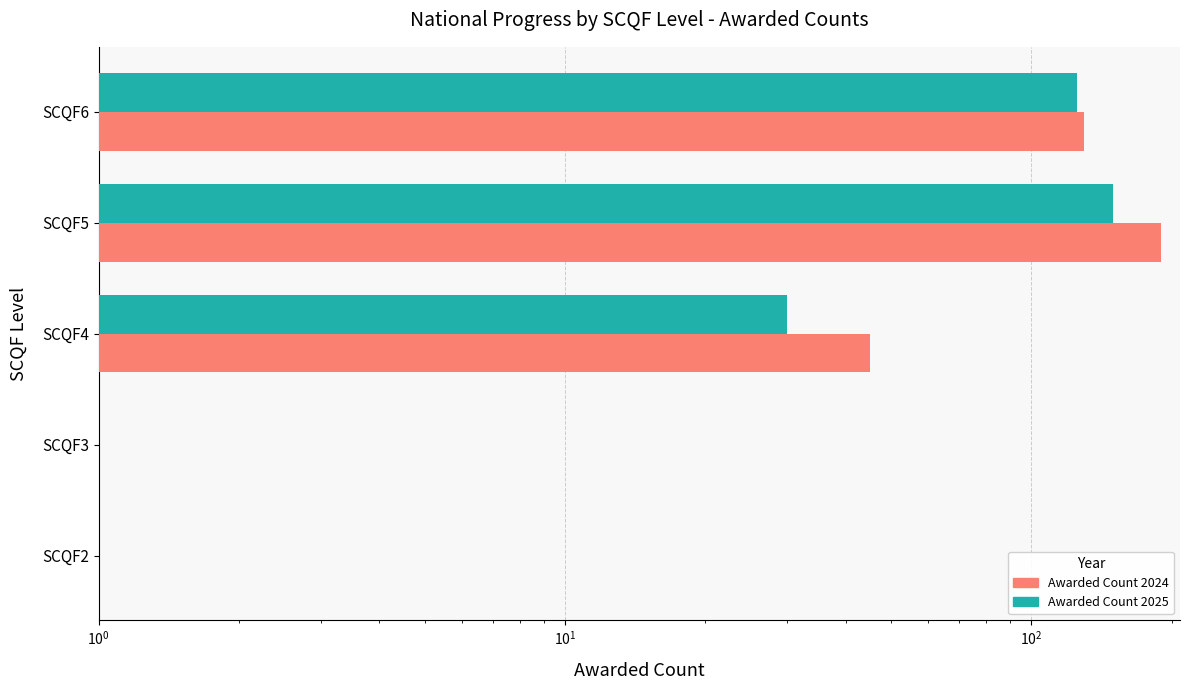

List the series in order of their overall mean, highest first.

Awarded Count 2024, Awarded Count 2025